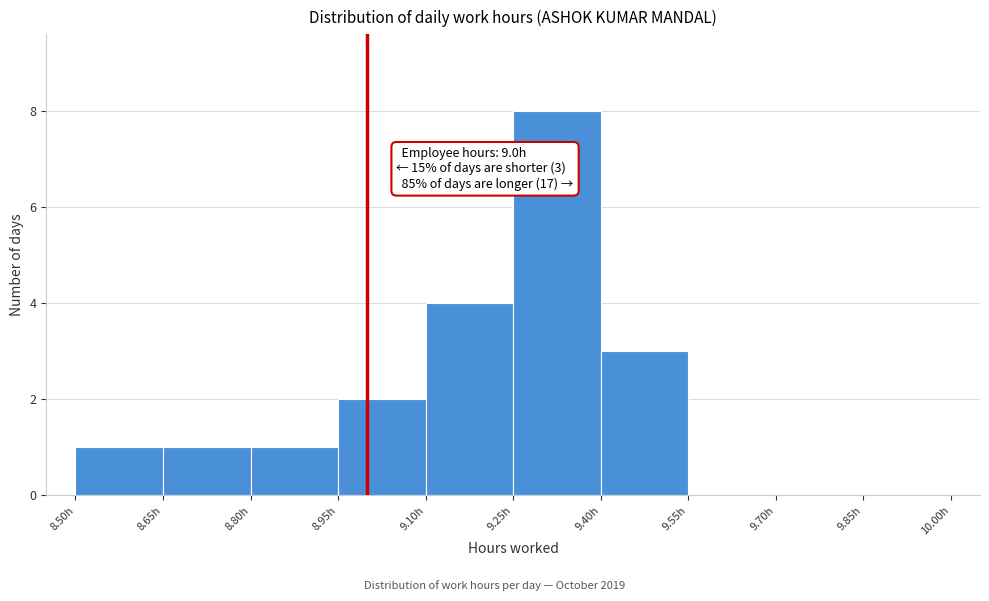

Over which range of the x-axis is the bar tallest?

9.25 to 9.40